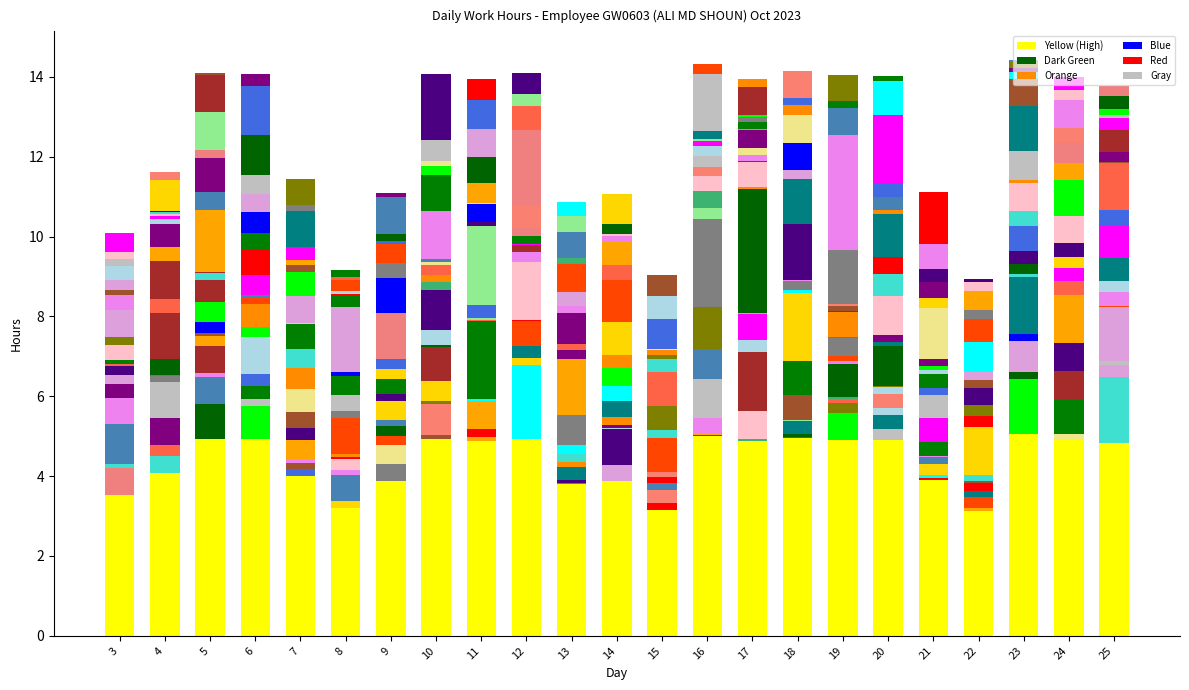

Are the bars horizontal?

No